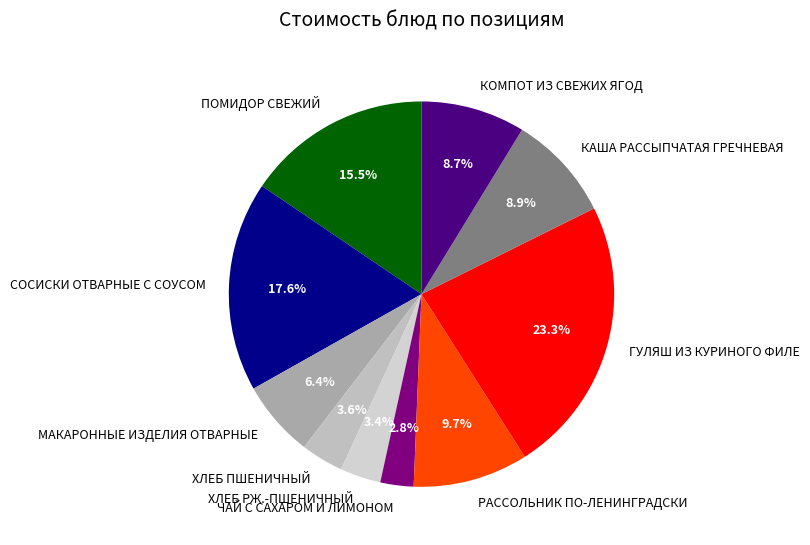

Count the number of slices in the pie.

10